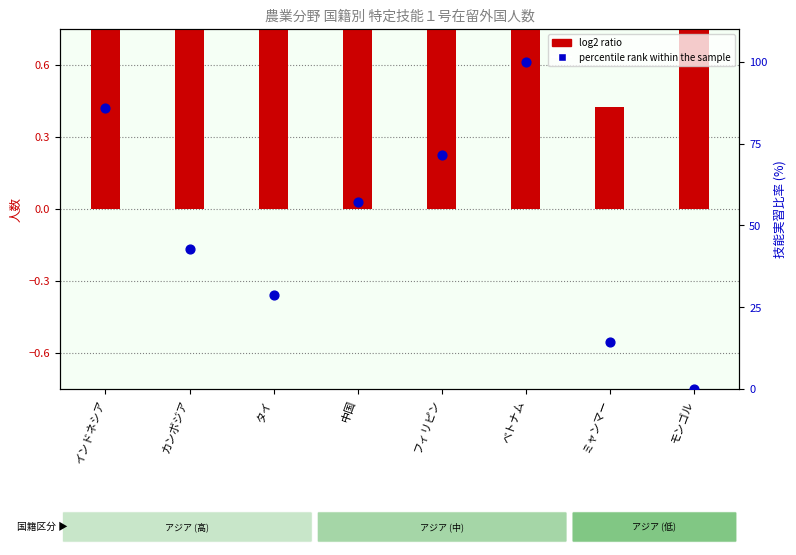

Which series has the largest total across all categories?

percentile rank within the sample